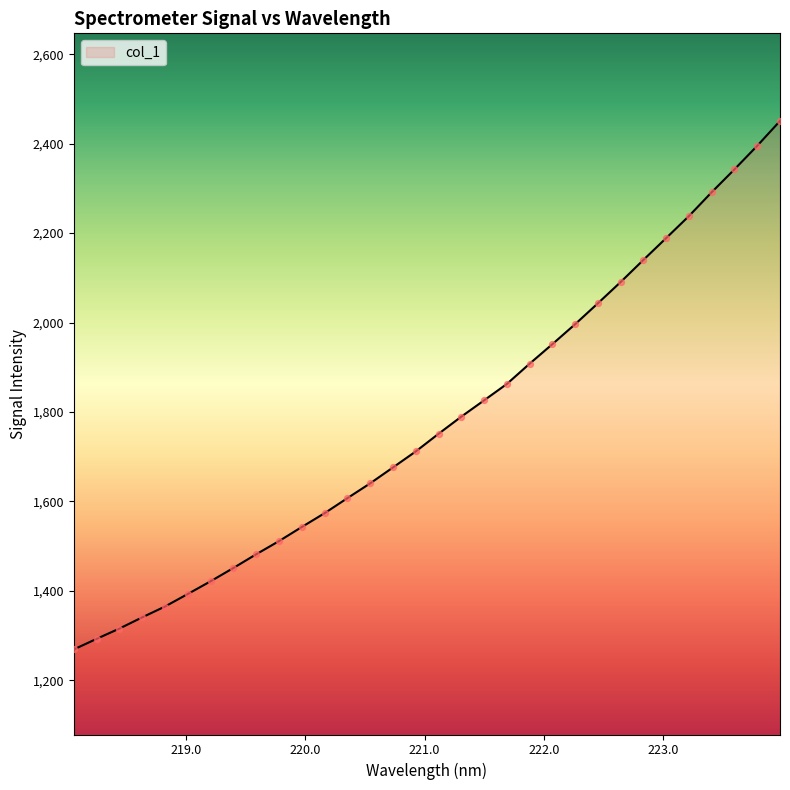

What is the difference between the maximum and minimum values?

1182.2